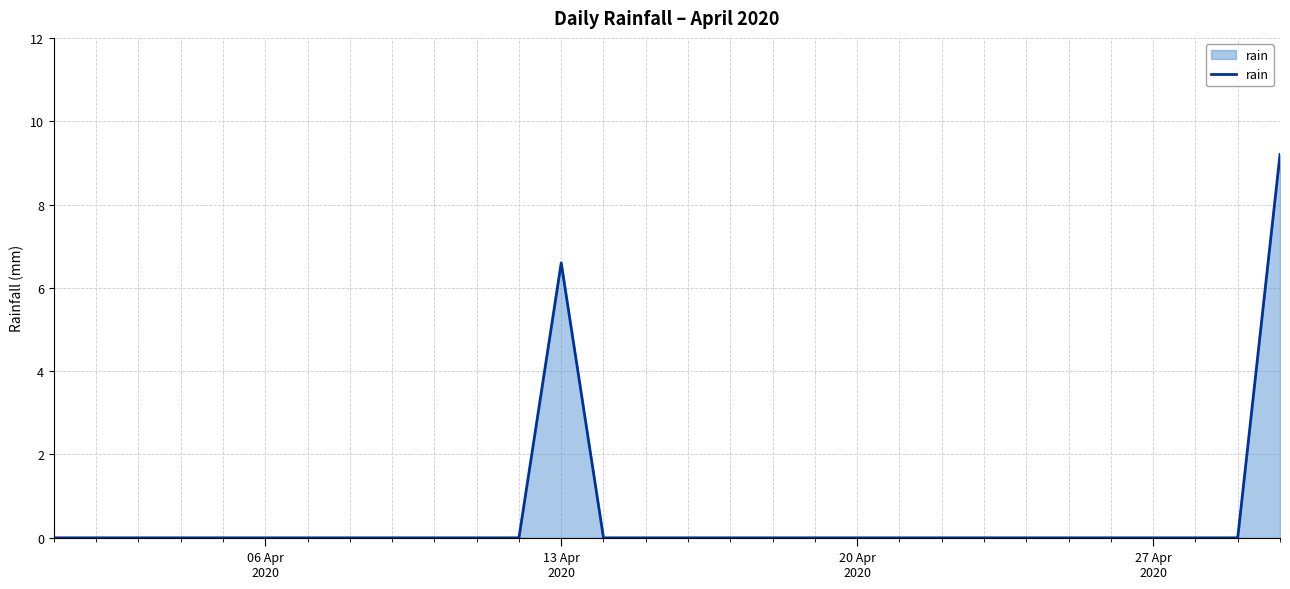

What is the maximum value shown in the chart?

9.2